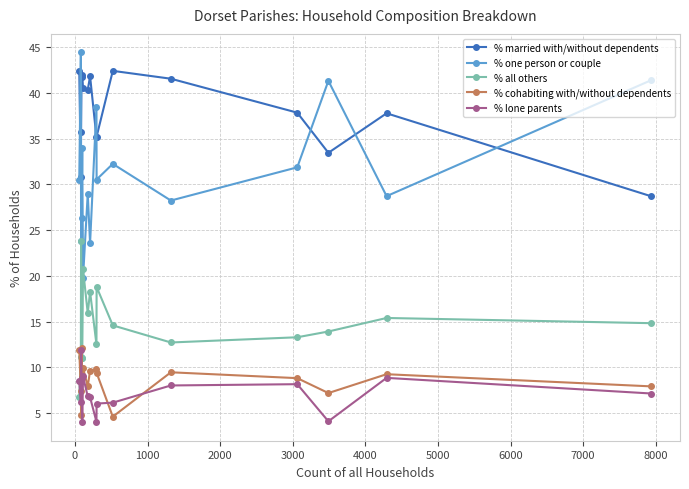

What is the average value of the % cohabiting with/without dependents series?

8.7